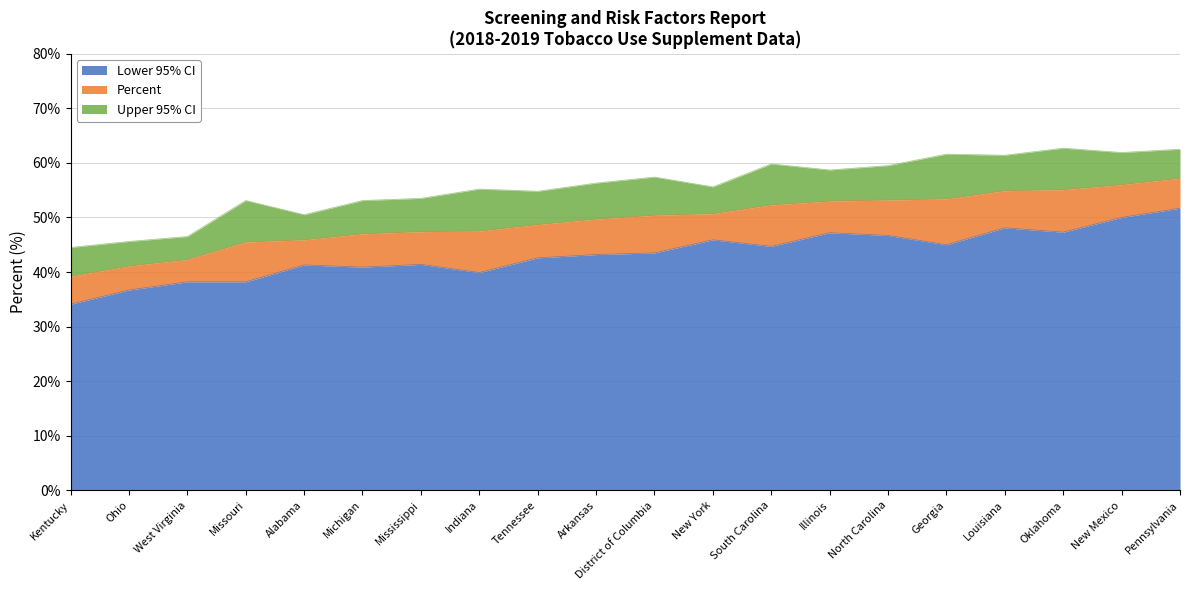

Which series has the largest total across all categories?

Upper 95% CI